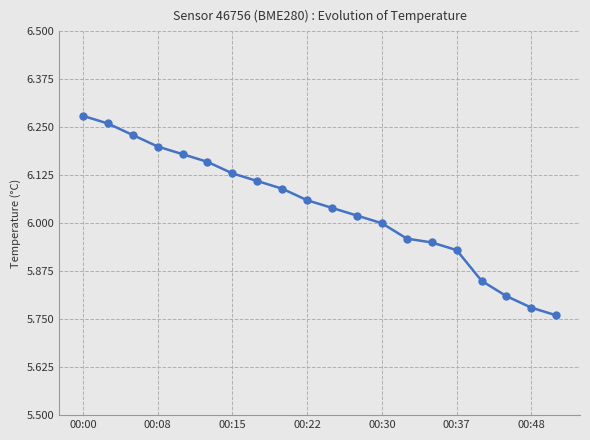

What is the difference between the maximum and minimum values?

0.5